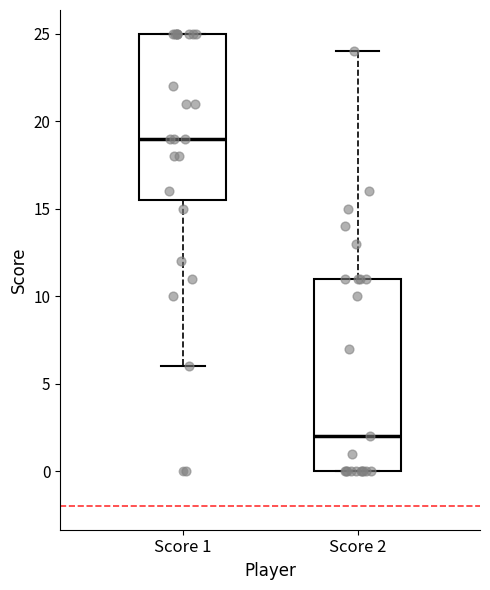

Which box is the tallest, from its lower edge to its upper edge?

Score 2